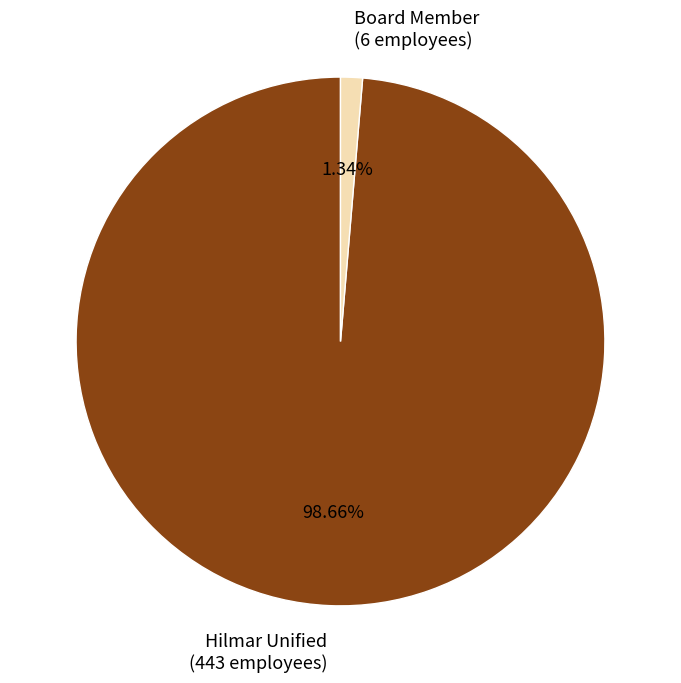

The Board Member slice represents 15% of the pie. True or false?

False